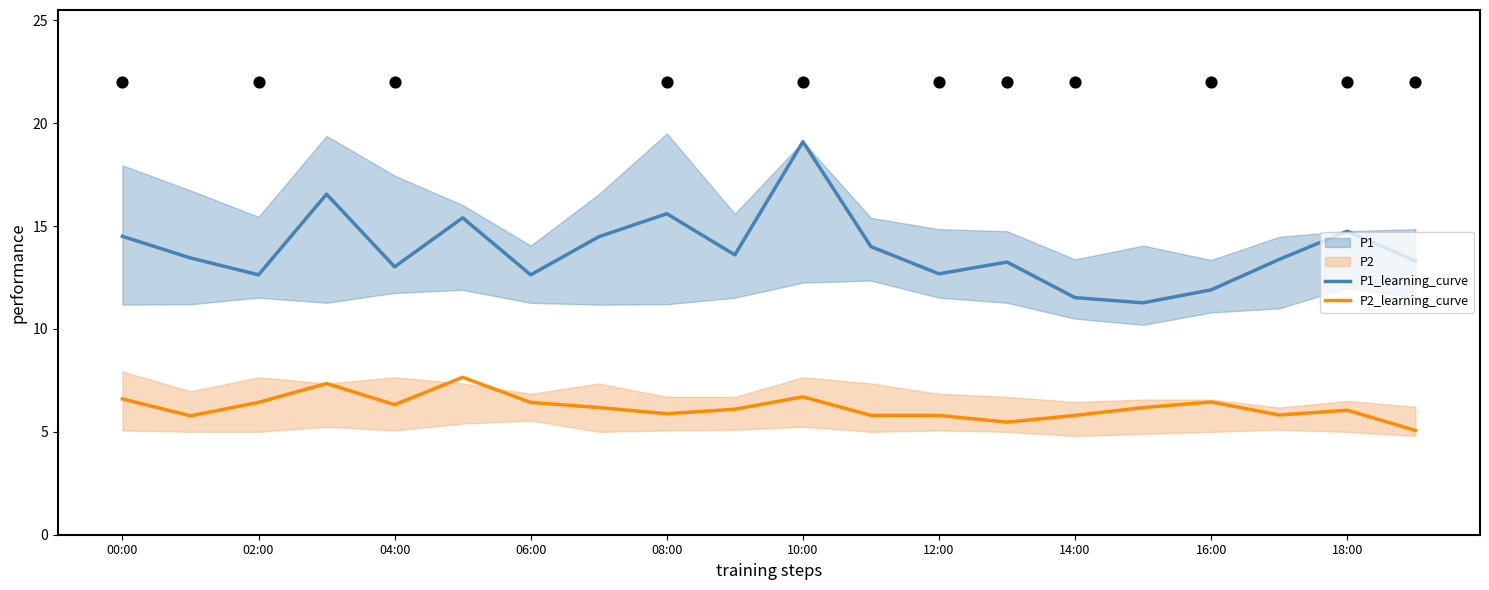

Which series reaches the maximum Y coordinate?

P1_learning_curve